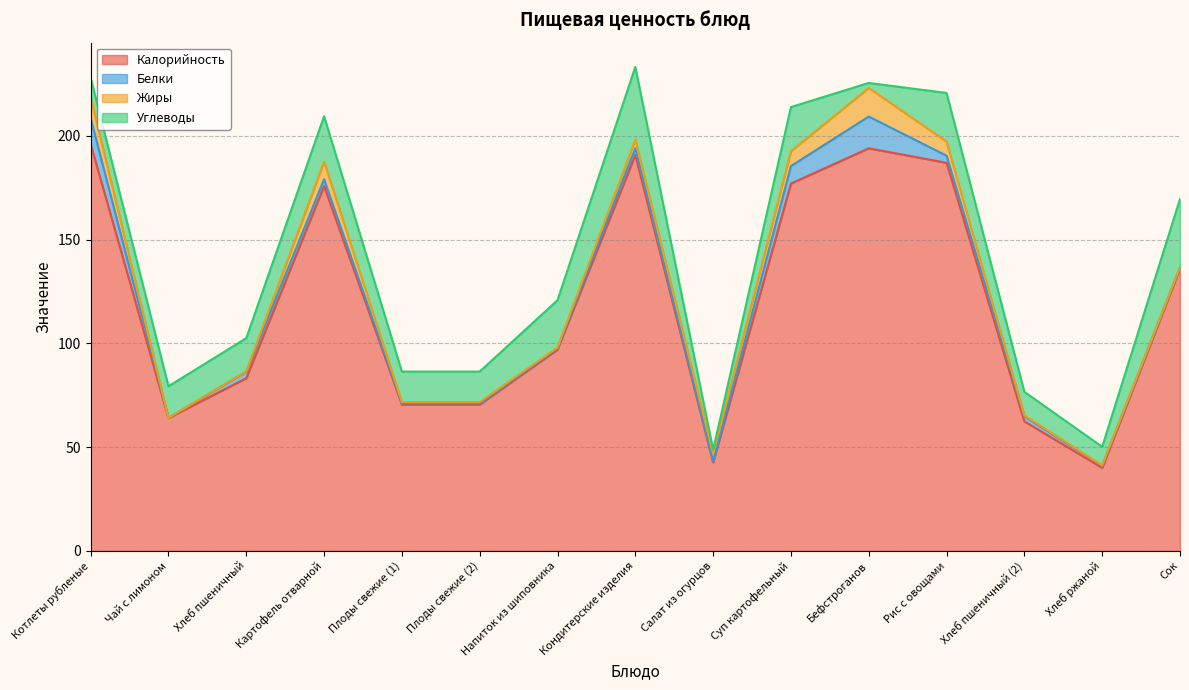

Between Чай с лимоном and Бефстроганов, which series saw the biggest shift?

Калорийность